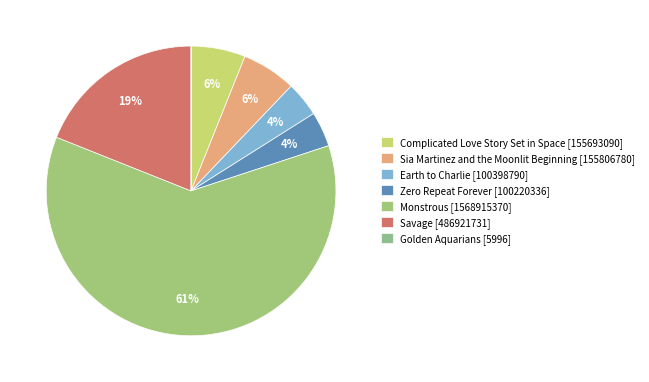

Count the number of slices in the pie.

7